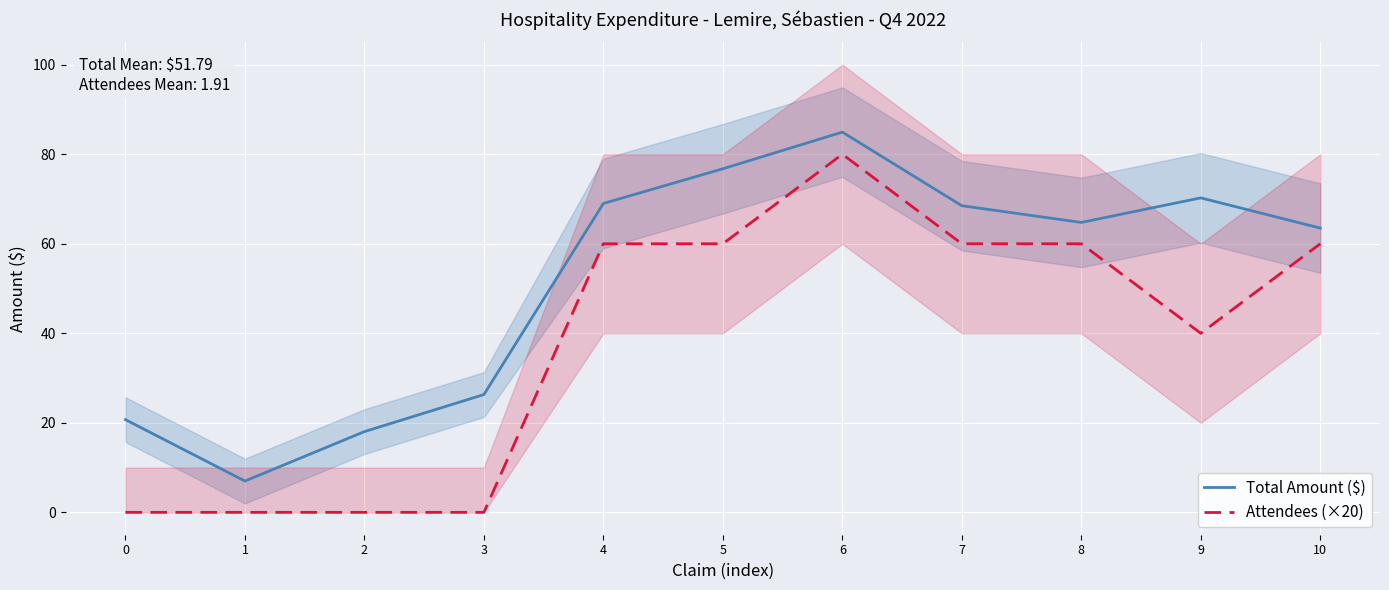

Reading left to right, list all the values displayed in this chart.

Total Amount ($): 20.7	7.0	18.0	26.3	69.0	76.8	84.9	68.5	64.8	70.2	63.5
Attendees (×20): 0.0	0.0	0.0	0.0	60.0	60.0	80.0	60.0	60.0	40.0	60.0